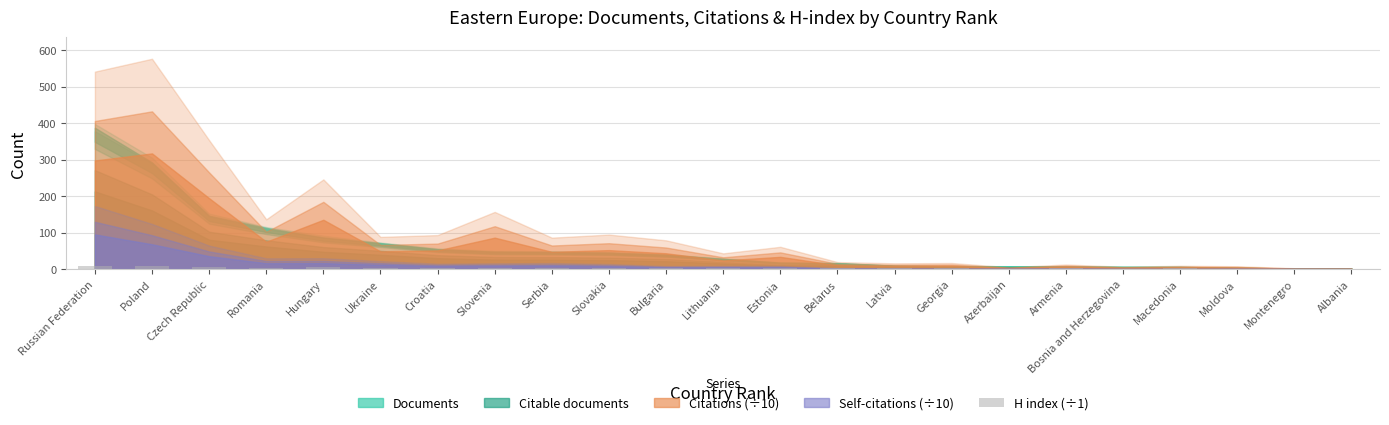

How many distinct data groups are displayed?

1